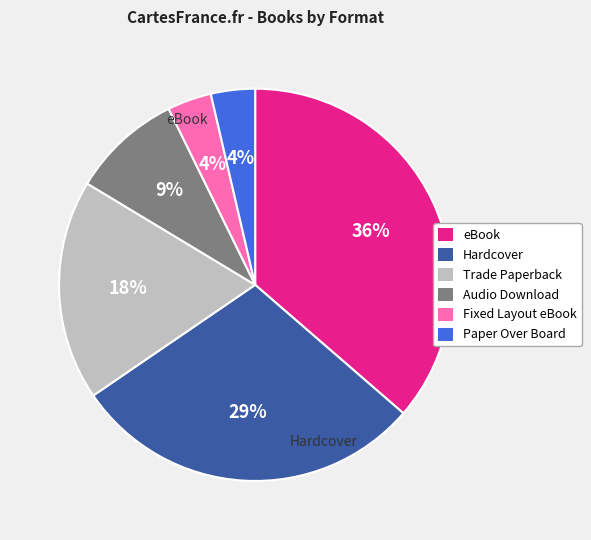

Which category has the biggest portion of the pie?

eBook